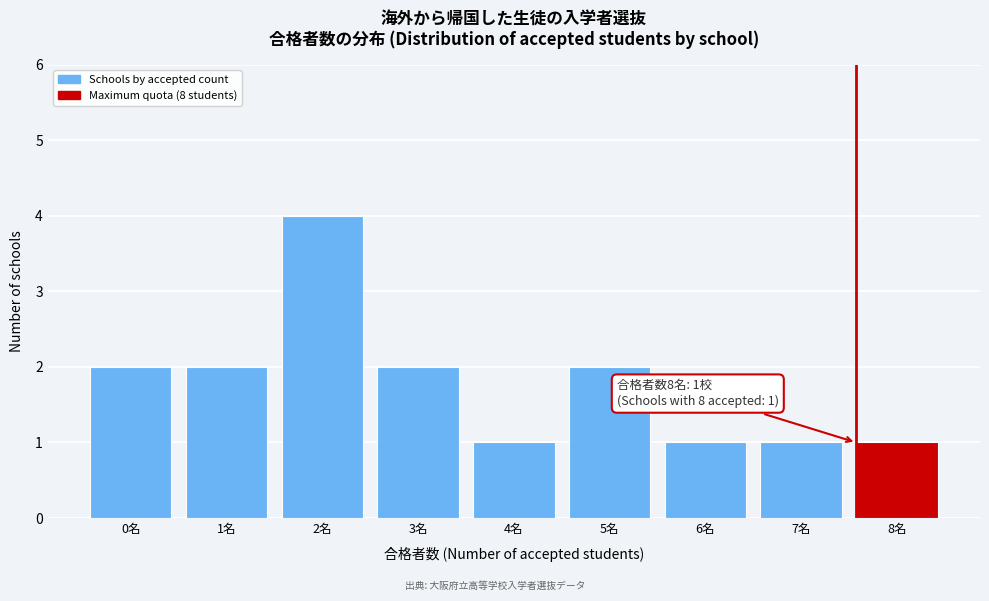

Reading left to right, extract all data points from this chart.

0名=2	1名=2	2名=4	3名=2	4名=1	5名=2	6名=1	7名=1	8名=1